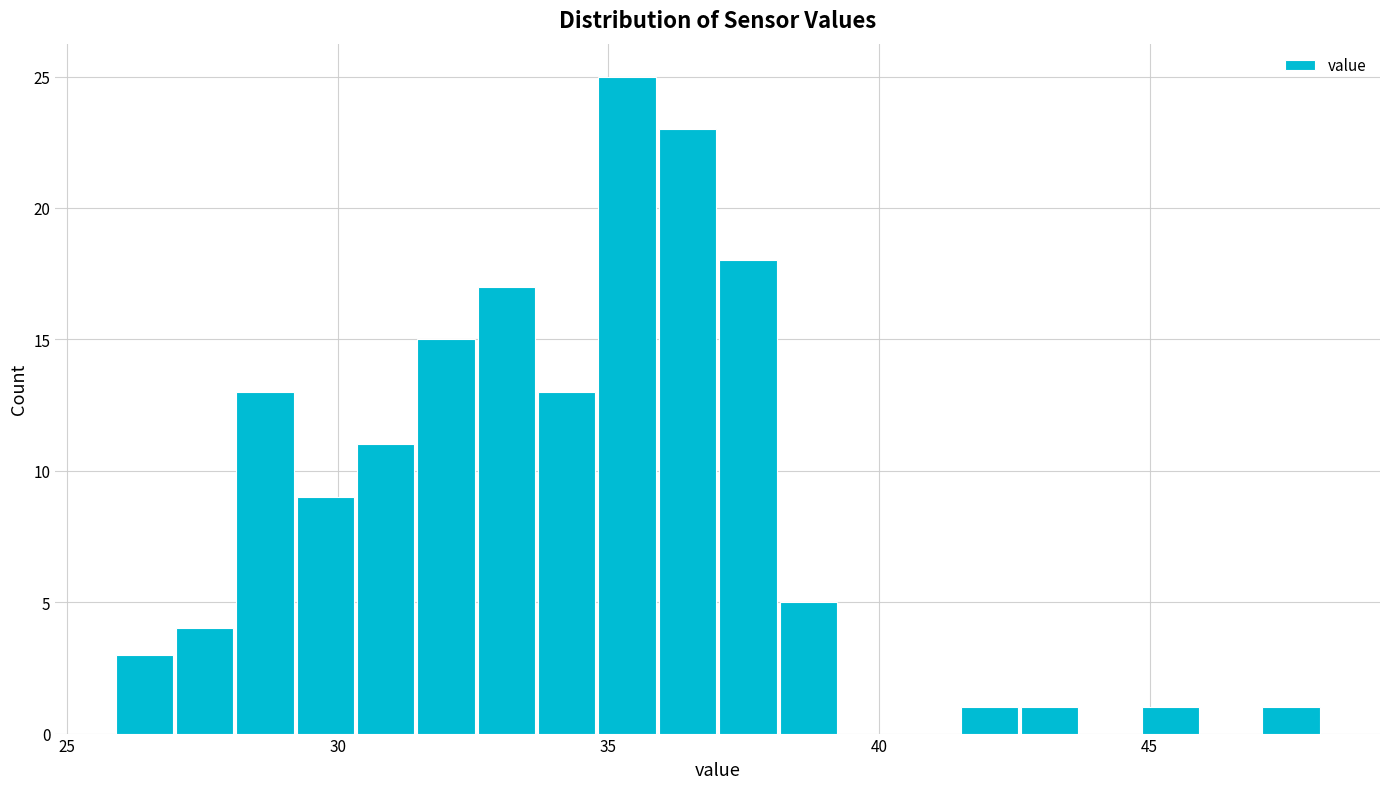

Read against the x-axis, roughly where is the centre of the tallest bar?

35.5